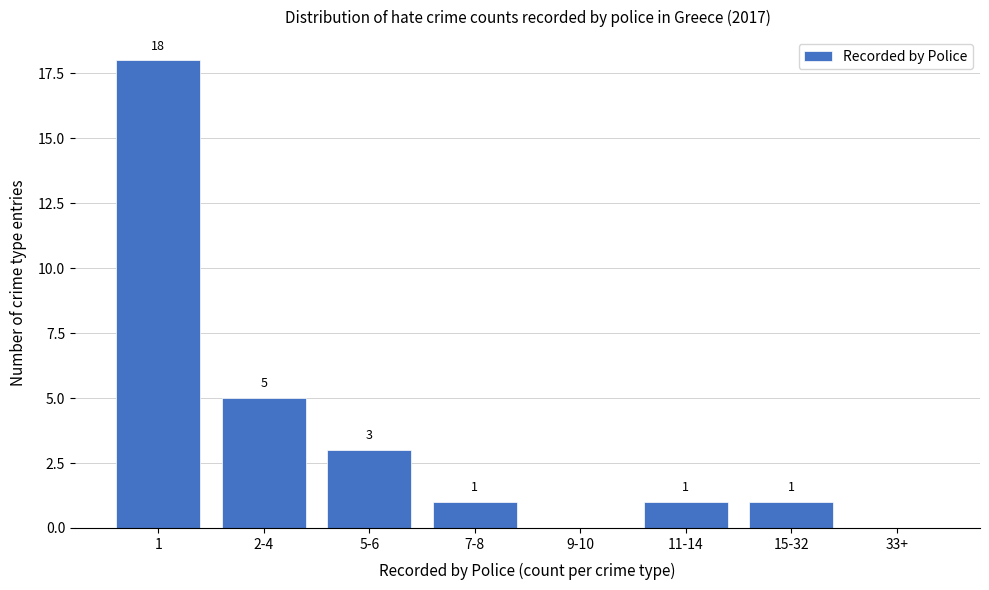

Reading right to left, extract all data points from this chart.

33+=0	15-32=1	11-14=1	9-10=0	7-8=1	5-6=3	2-4=5	1=18